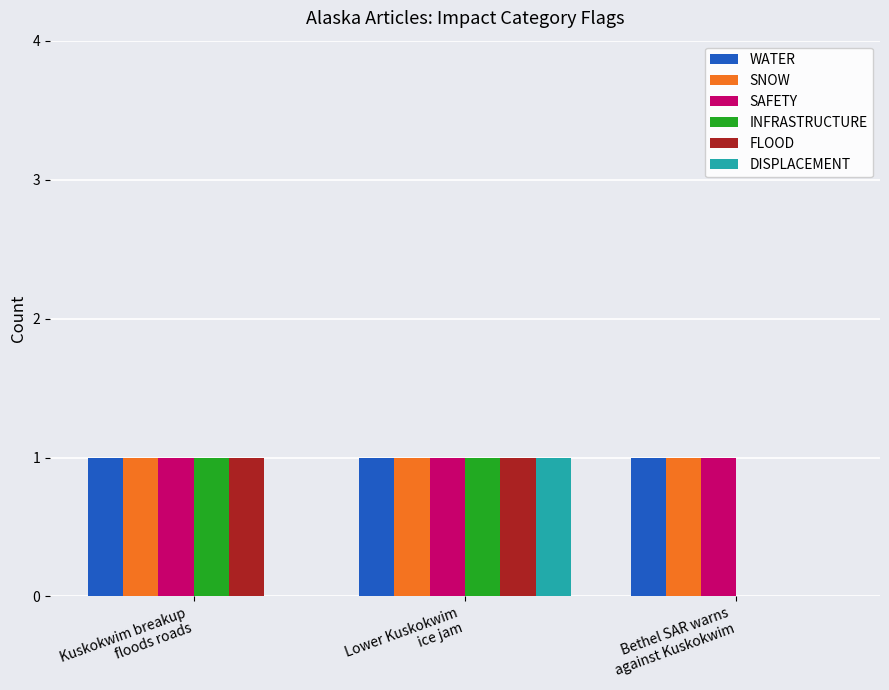

What is the total value across all series at Kuskokwim breakup
floods roads?

5